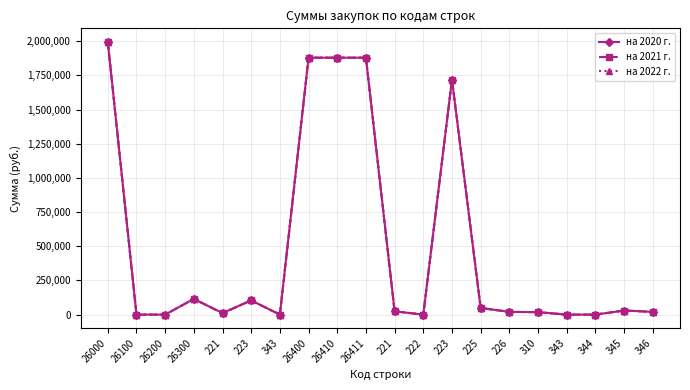

True or false: на 2020 г. has more than 2 points higher than both neighbors.

True